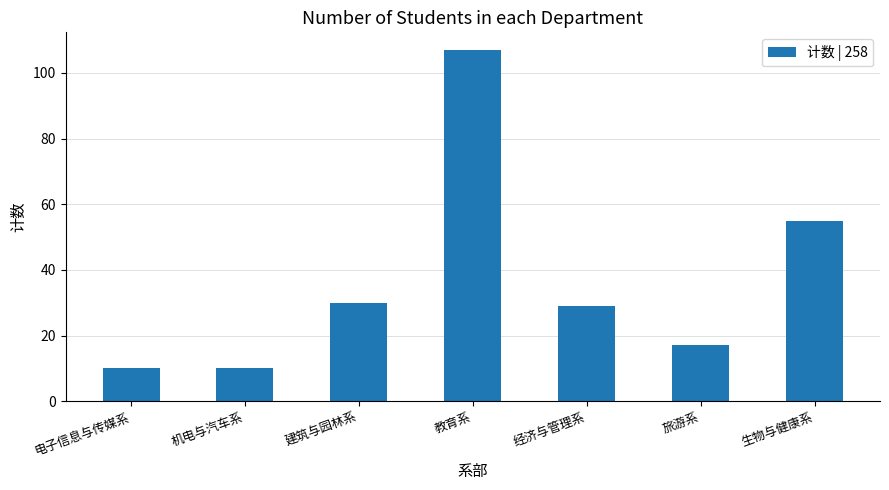

Which category has the highest value across all series?

教育系